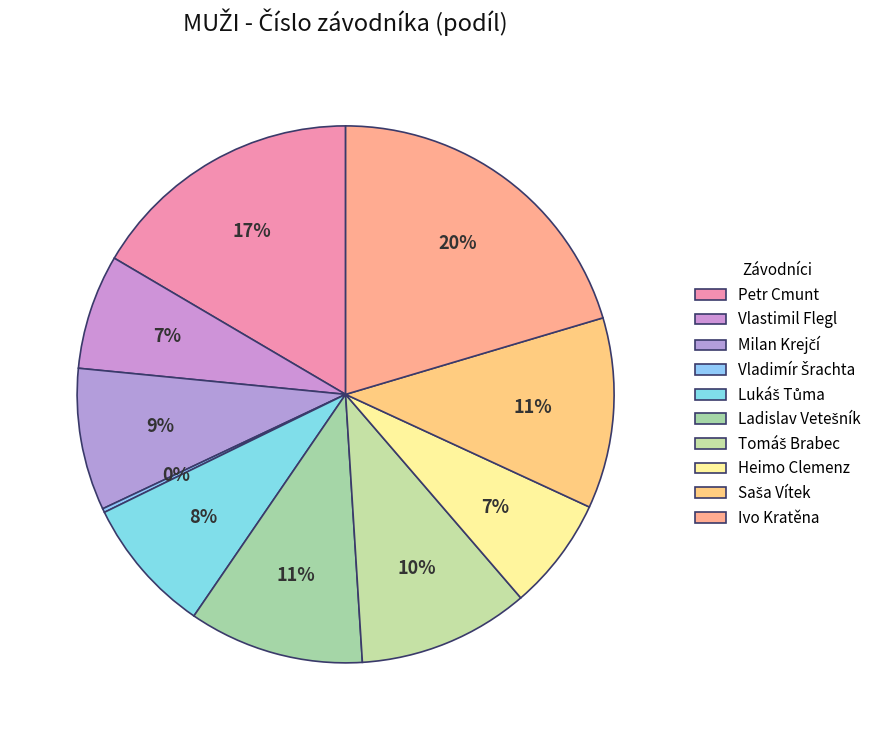

To the nearest percent, what is the difference between the largest and smallest slice percentages?

20%